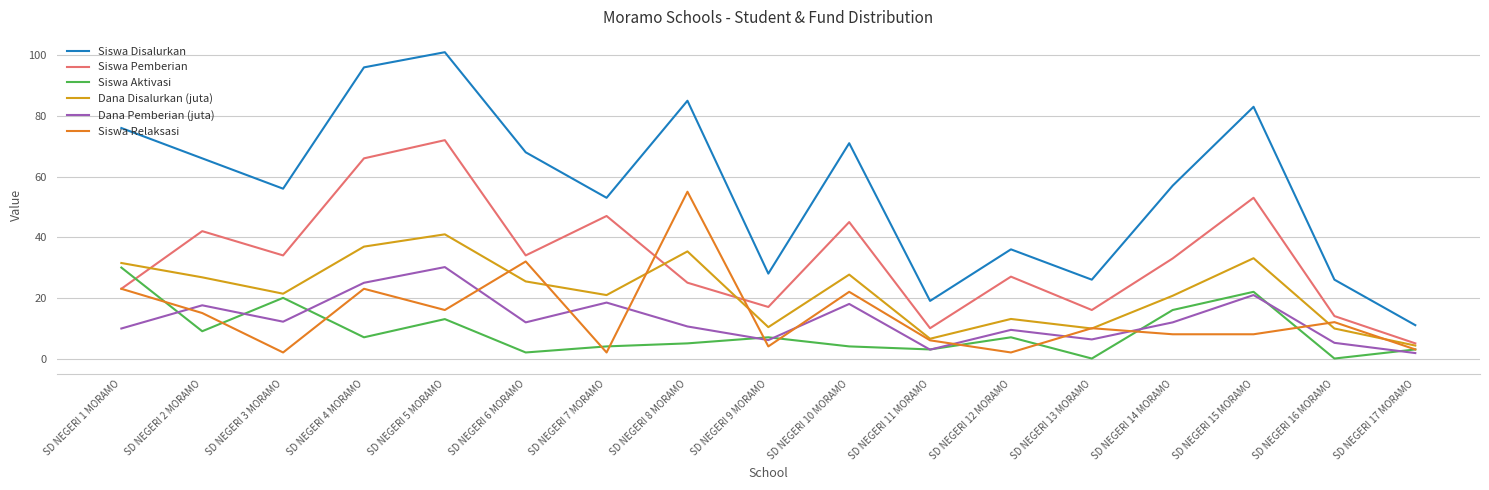

What is the total value across all series at SD NEGERI 9 MORAMO?

72.4